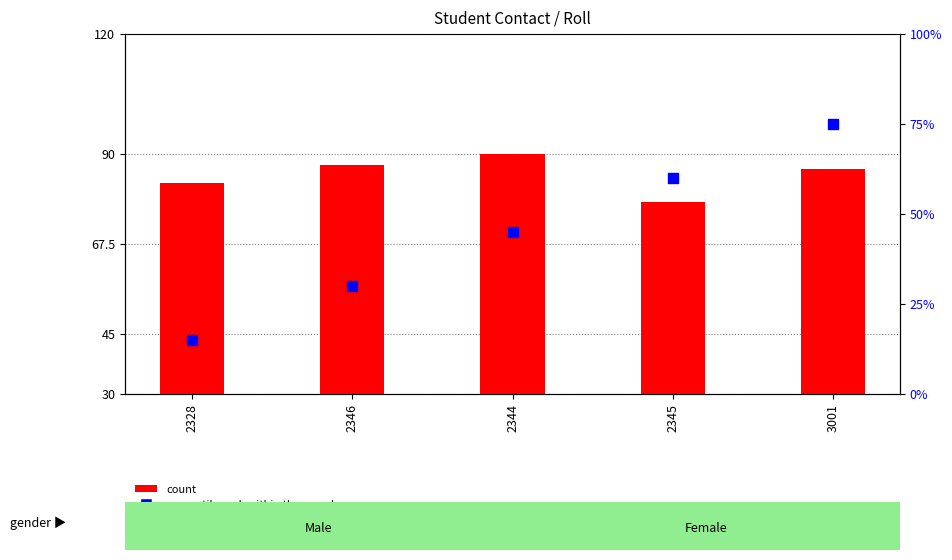

What is the total value across all series at 2345?

138.1